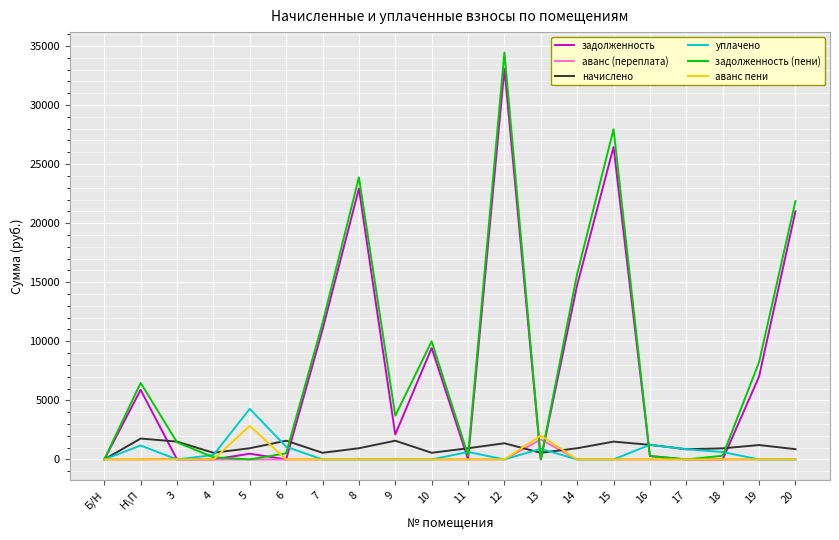

What is the maximum value shown in the chart?

34449.3